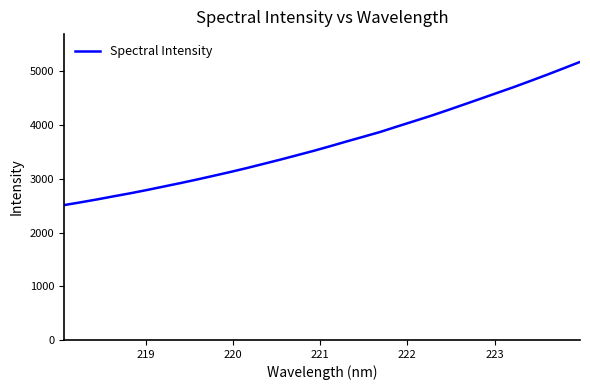

What is the greatest value displayed?

5176.1